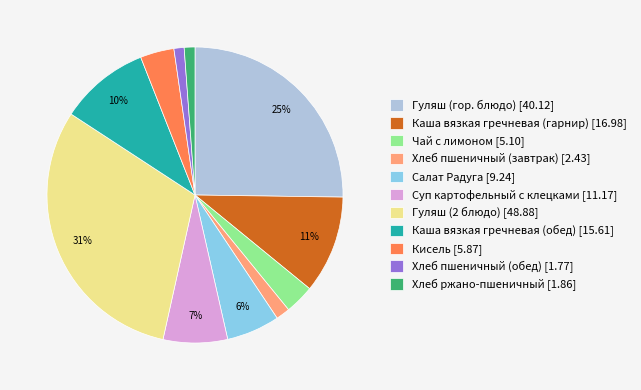

Does any single category account for the majority?

No